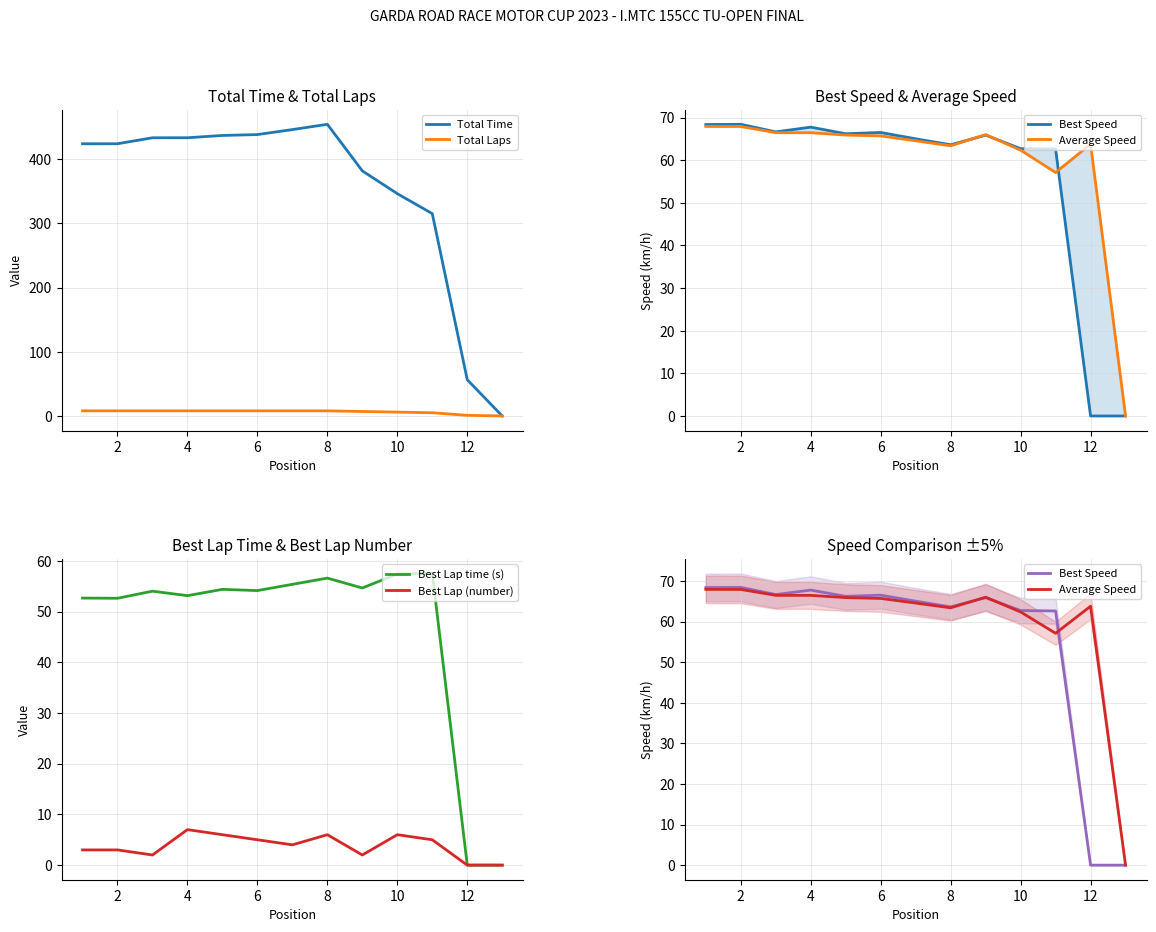

True or false: Best Lap time (s) has a value of -31.2 at 12.

False